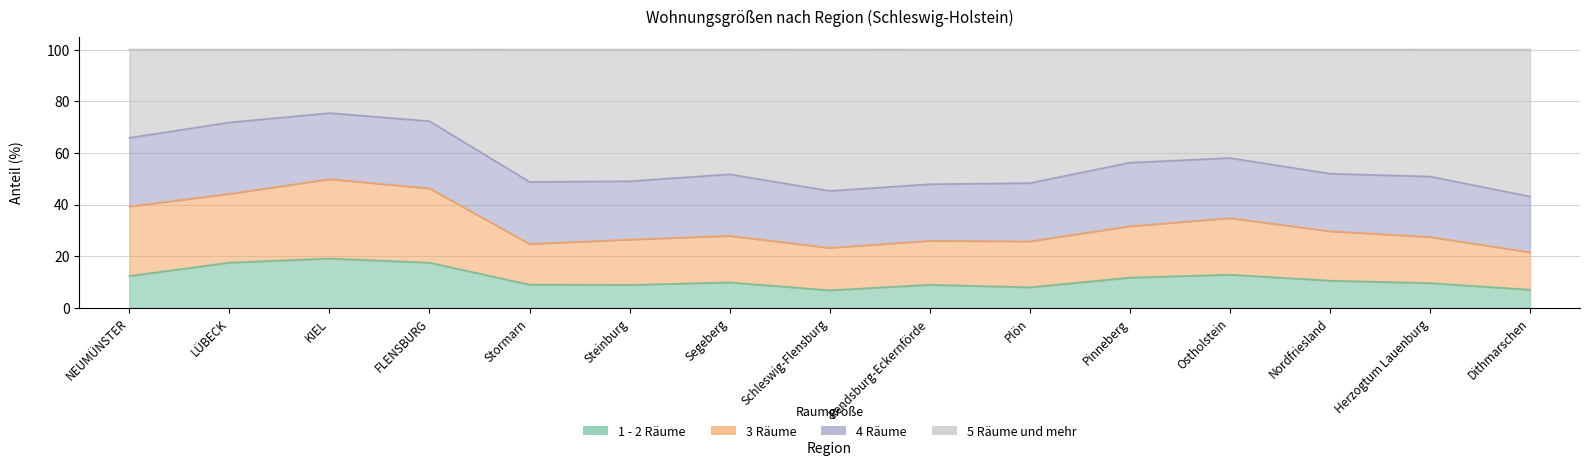

The value of 1 - 2 Räume at Stormarn is 9.0. True or false?

True